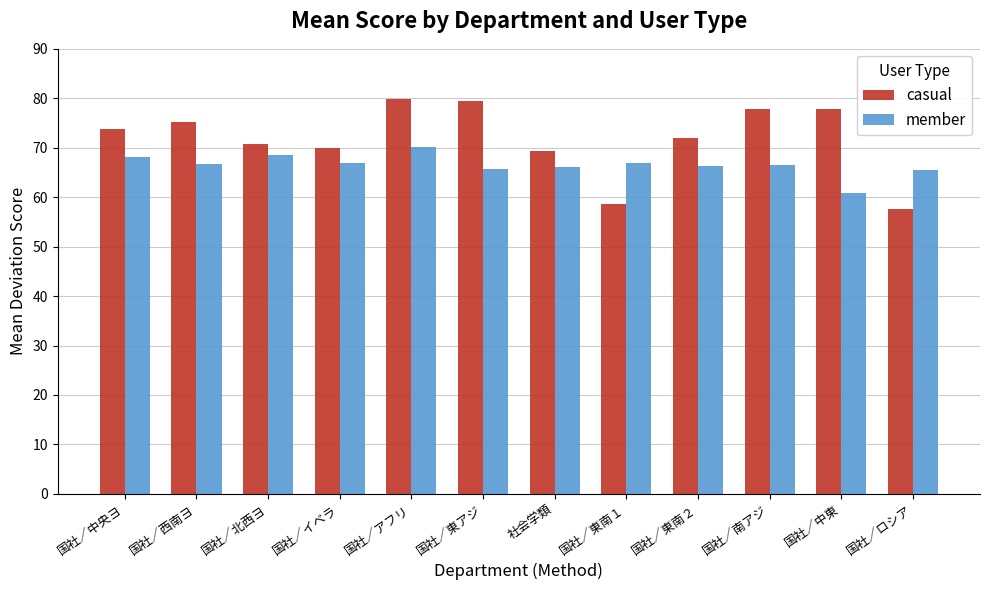

Which series changed the most between 国社／イベラ and 国社／アフリ?

casual